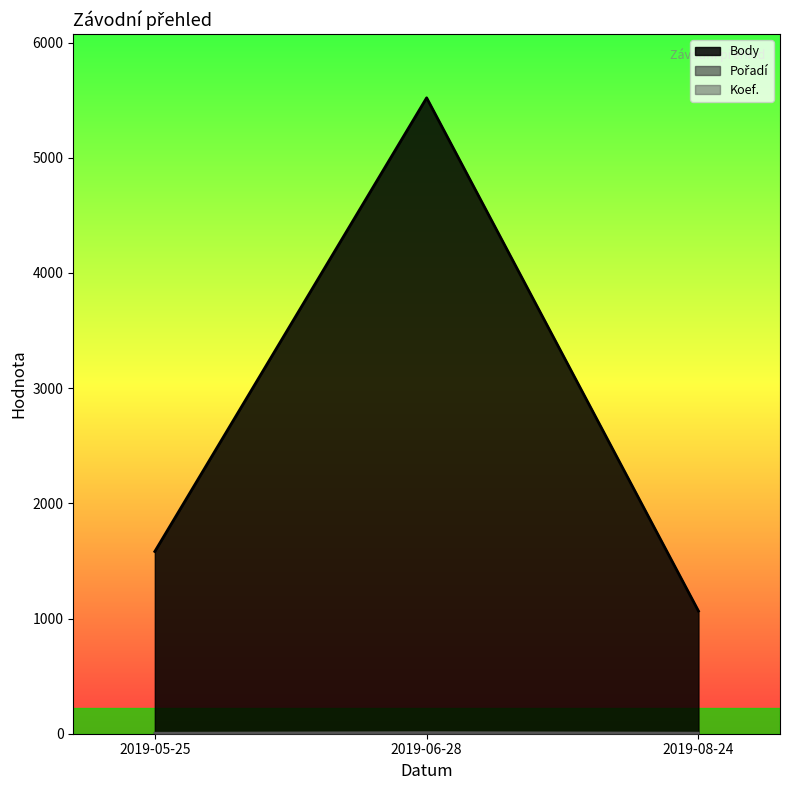

What are all the series names shown in the legend?

Body (line), Pořadí (line), Koef. (line)